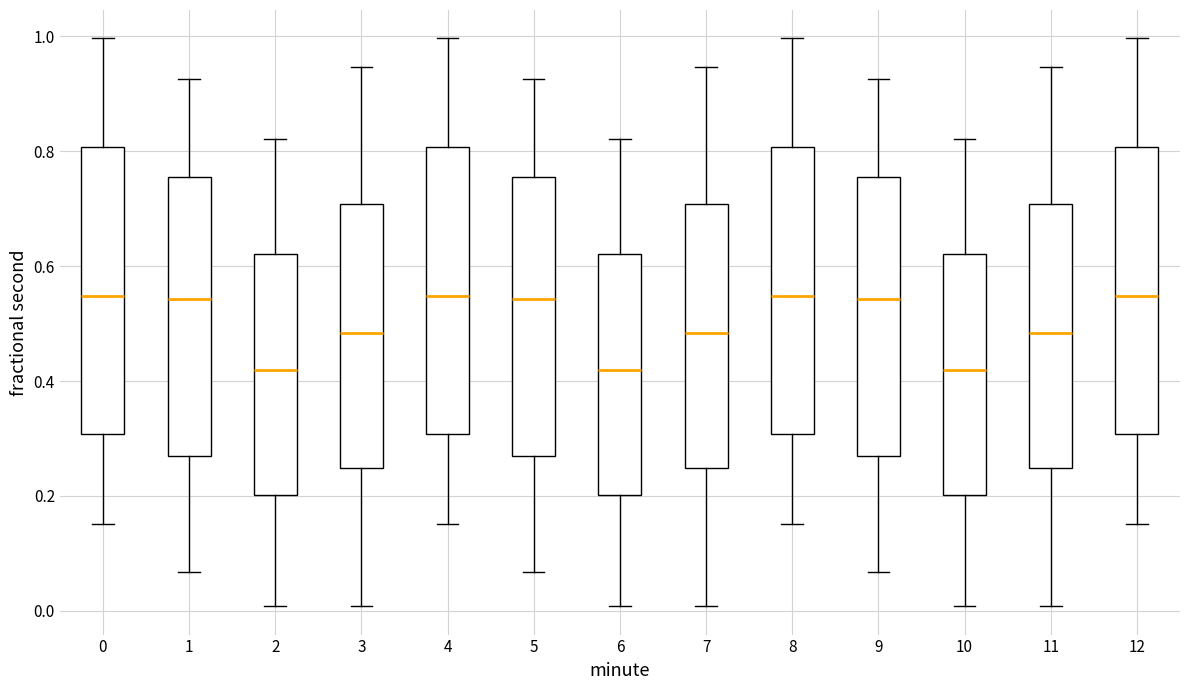

Where is the upper edge of the box at x = 7 on the y-axis? The values are not printed on the chart, so give them approximately, as read against the axis.

0.70